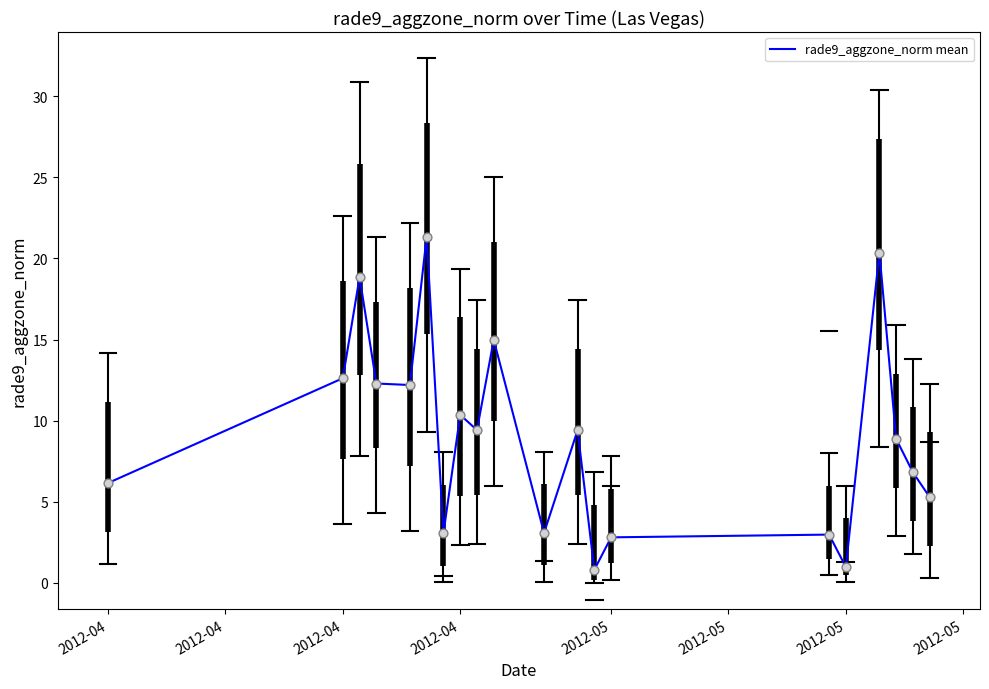

What is the minimum value shown in the chart?

0.8